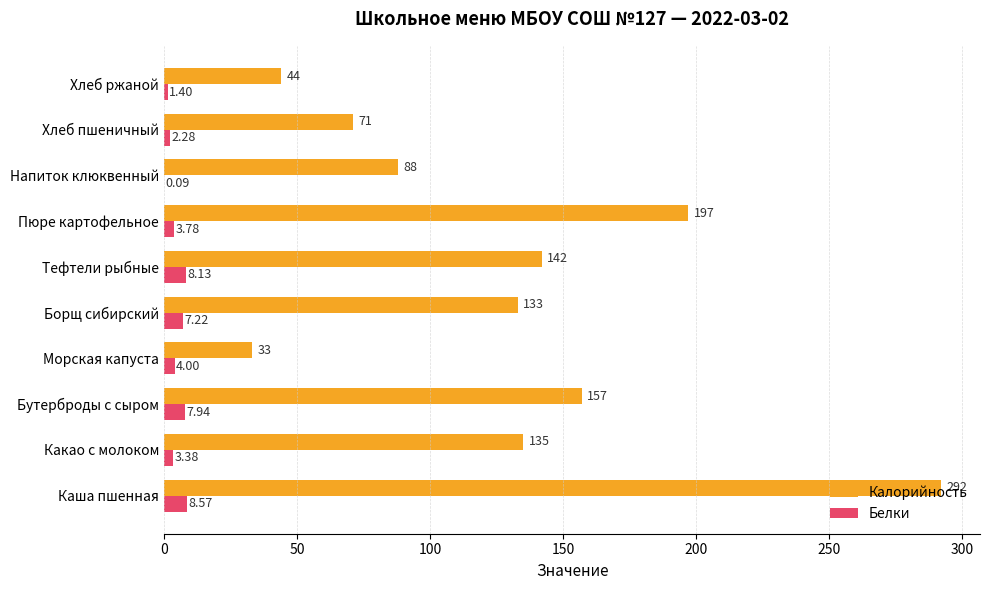

Which series has the largest total across all categories?

Калорийность